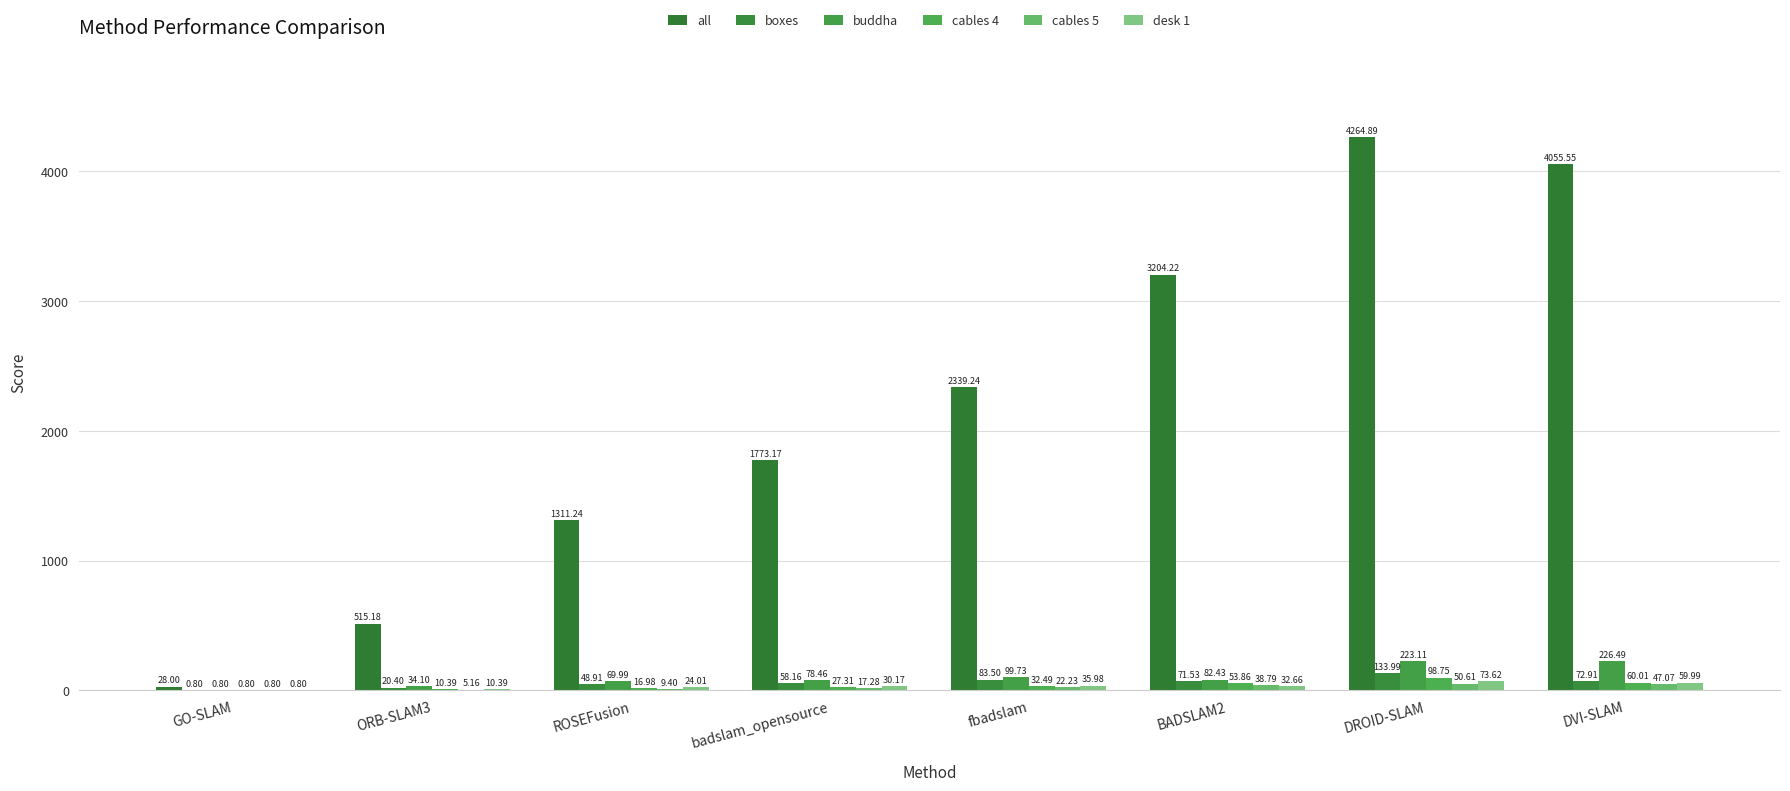

How many values in the all series exceed 2339?

4